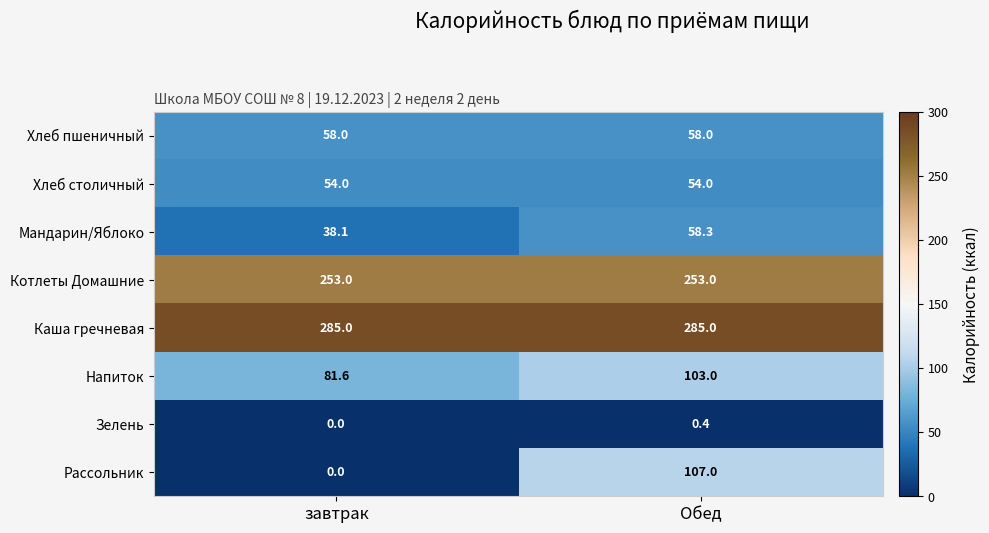

The Каша гречневая series shows 285.0 at Обед. True or false?

True